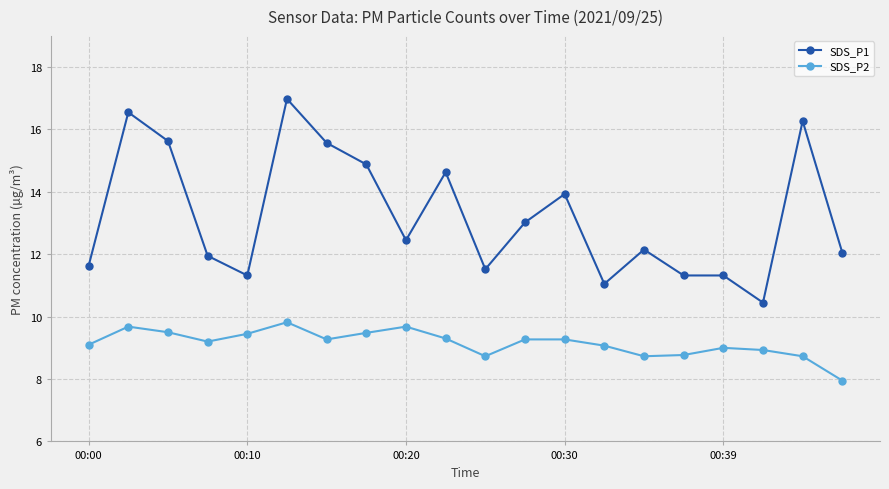

What is the sum of all SDS_P2 values?

182.9